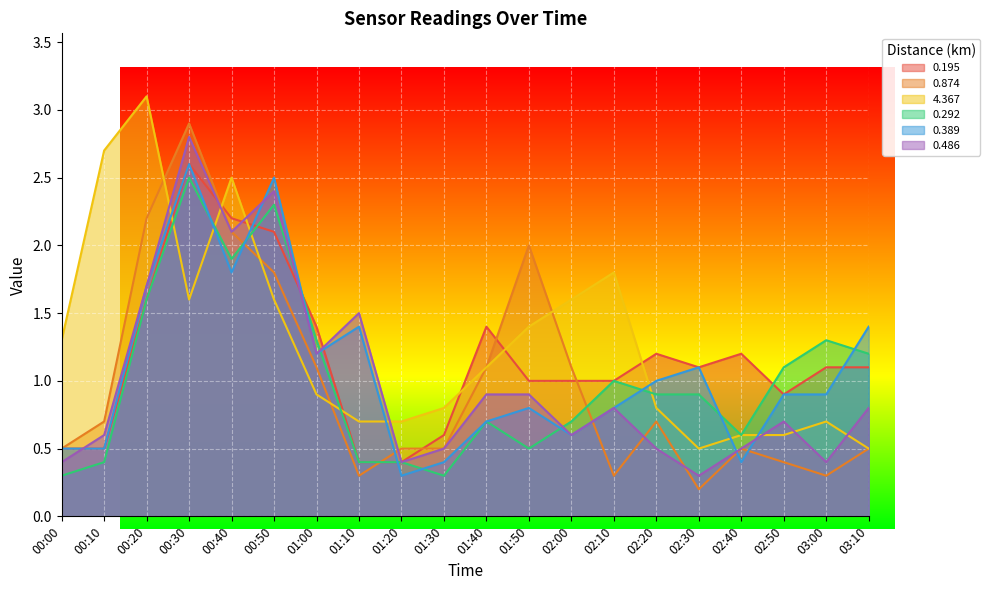

What is the approximate value of 0.486 at 03:00?

0.4